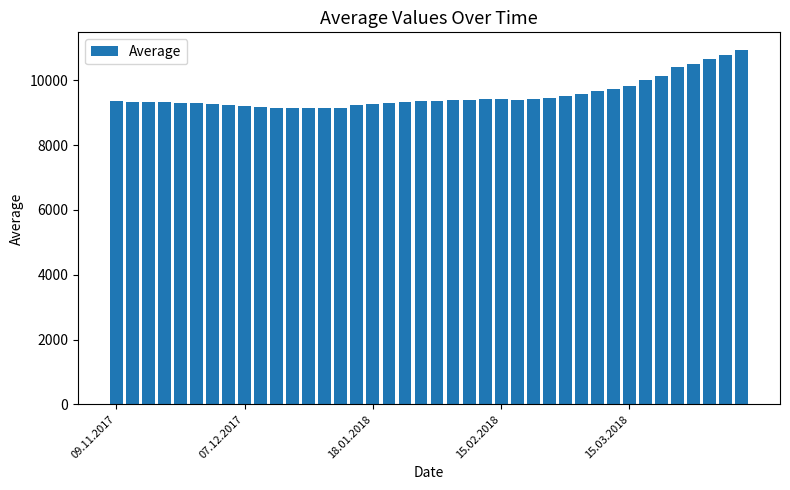

What is the maximum value shown in the chart?

10931